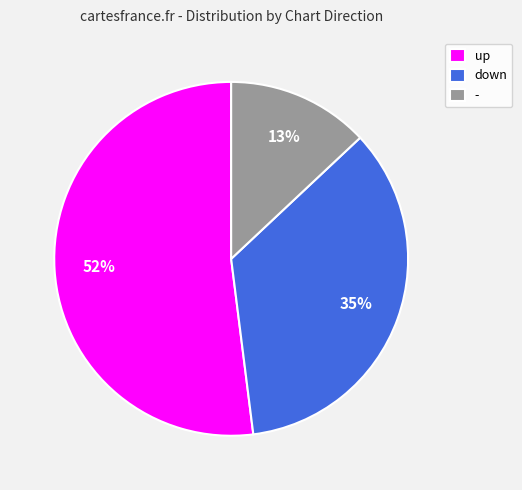

To the nearest percent, what percentage of the pie is down?

35%